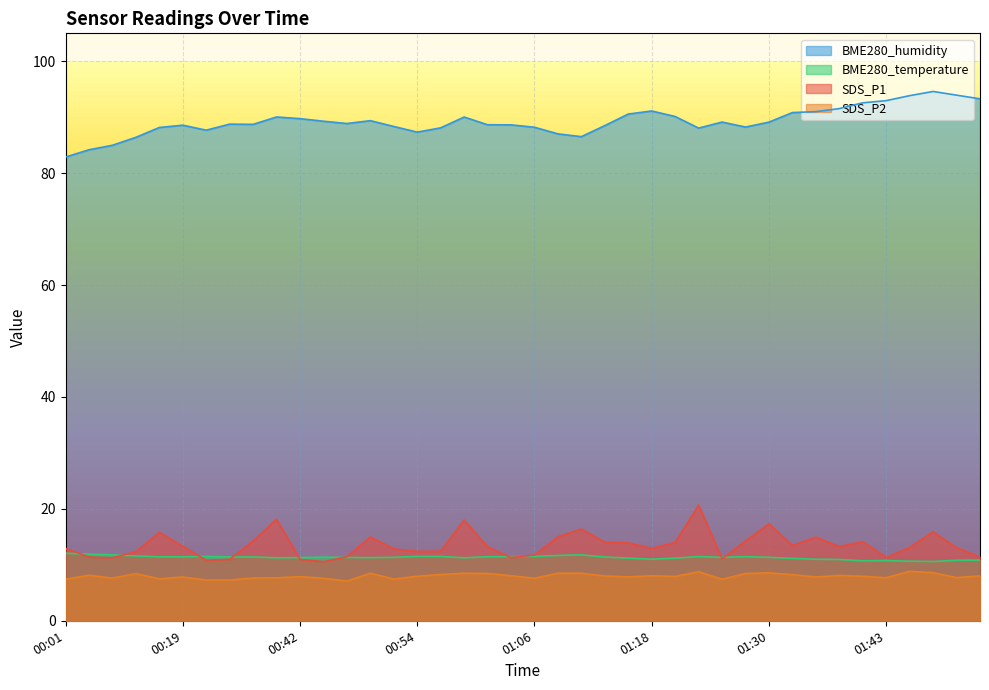

True or false: SDS_P2 has more than 0 points higher than both neighbors.

True